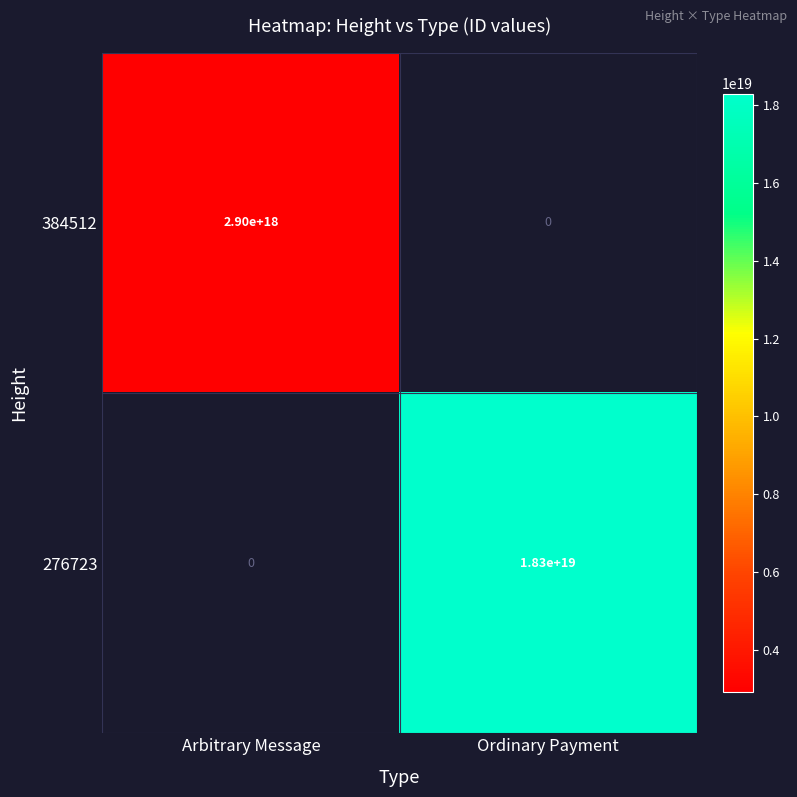

At which label does 276723 reach its minimum?

Arbitrary Message